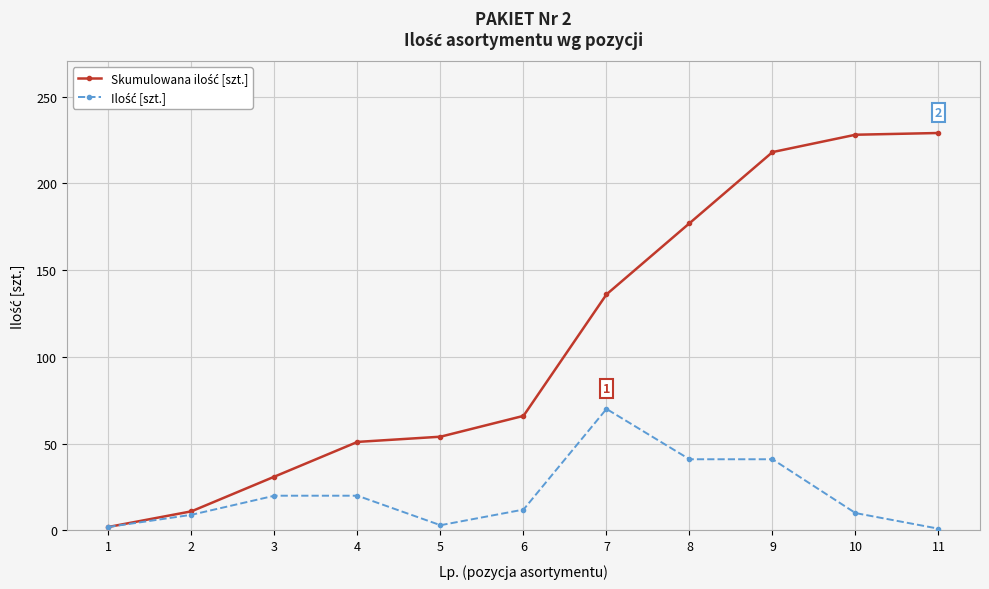

At which category is the sum across all series the highest?

9